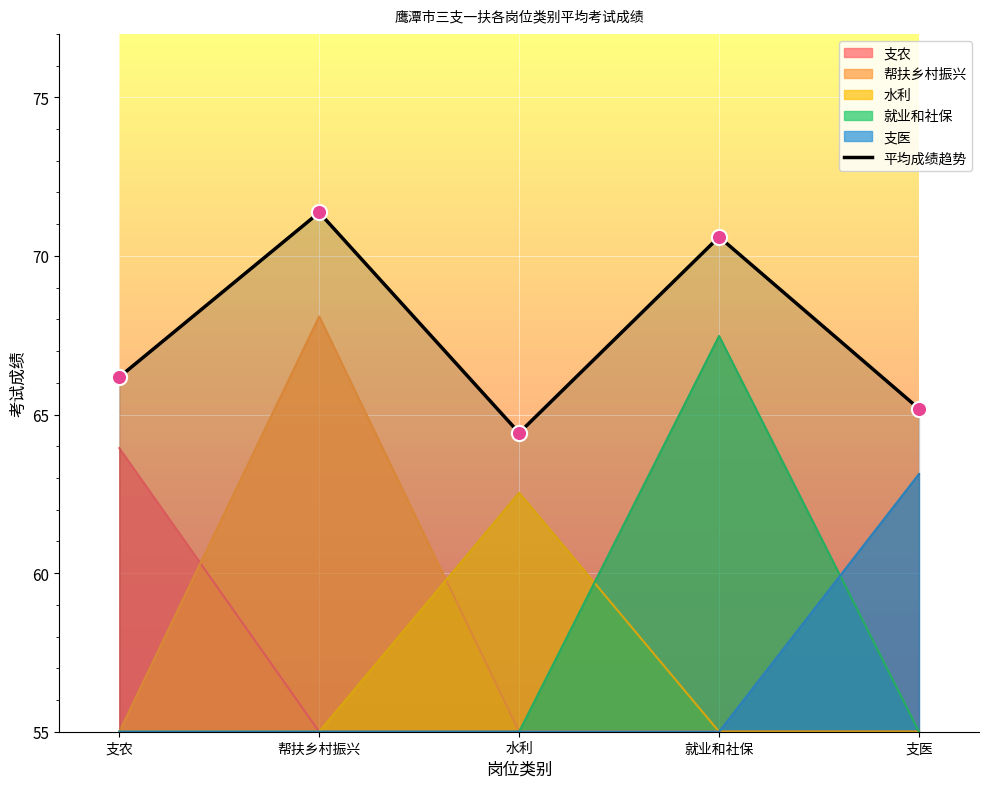

Which has a higher value, 帮扶乡村振兴 or 水利?

帮扶乡村振兴